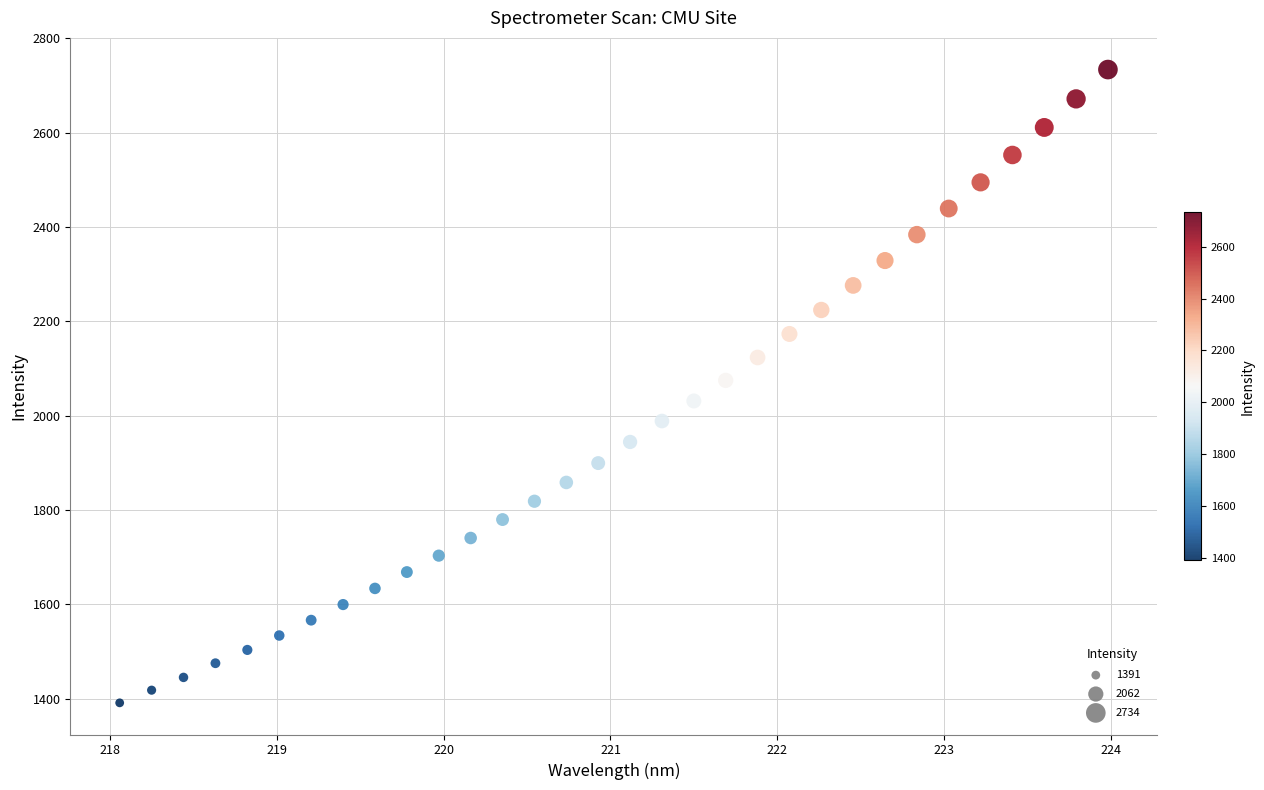

What is the range of X values (max minus min)?

5.9